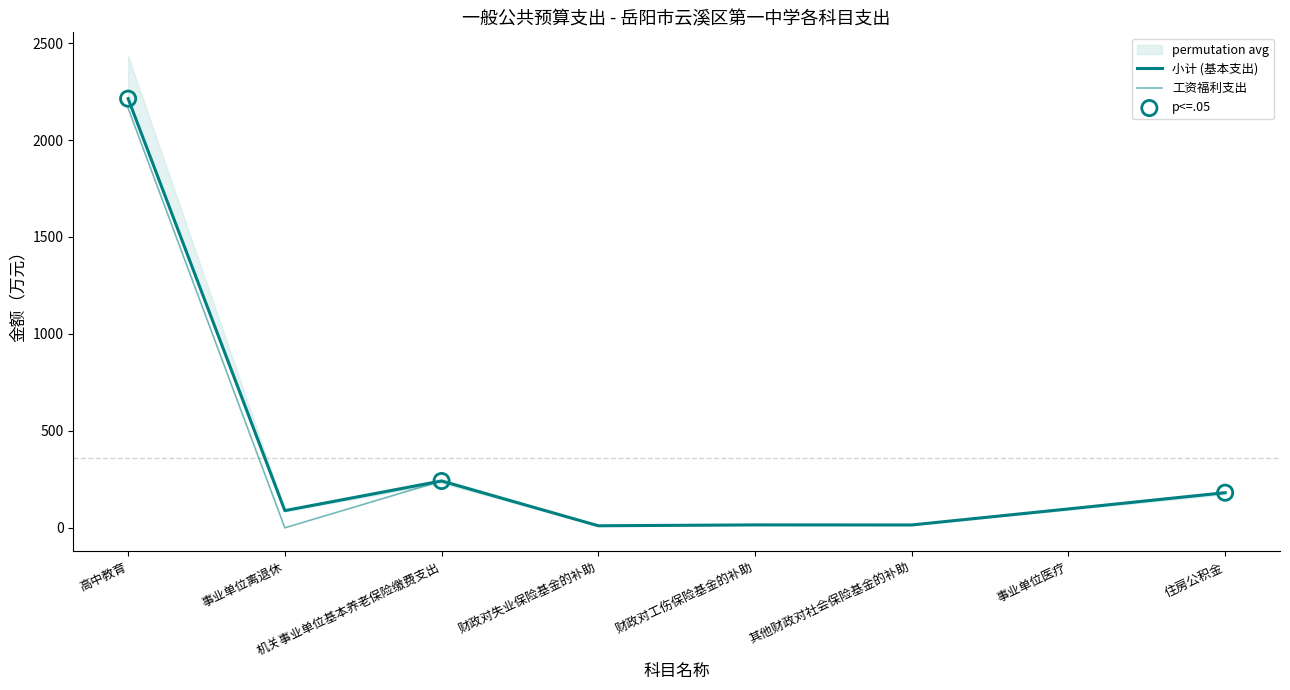

Is the value of 小计 (基本支出) at 高中教育 greater than the value of 工资福利支出 at 事业单位离退休?

Yes